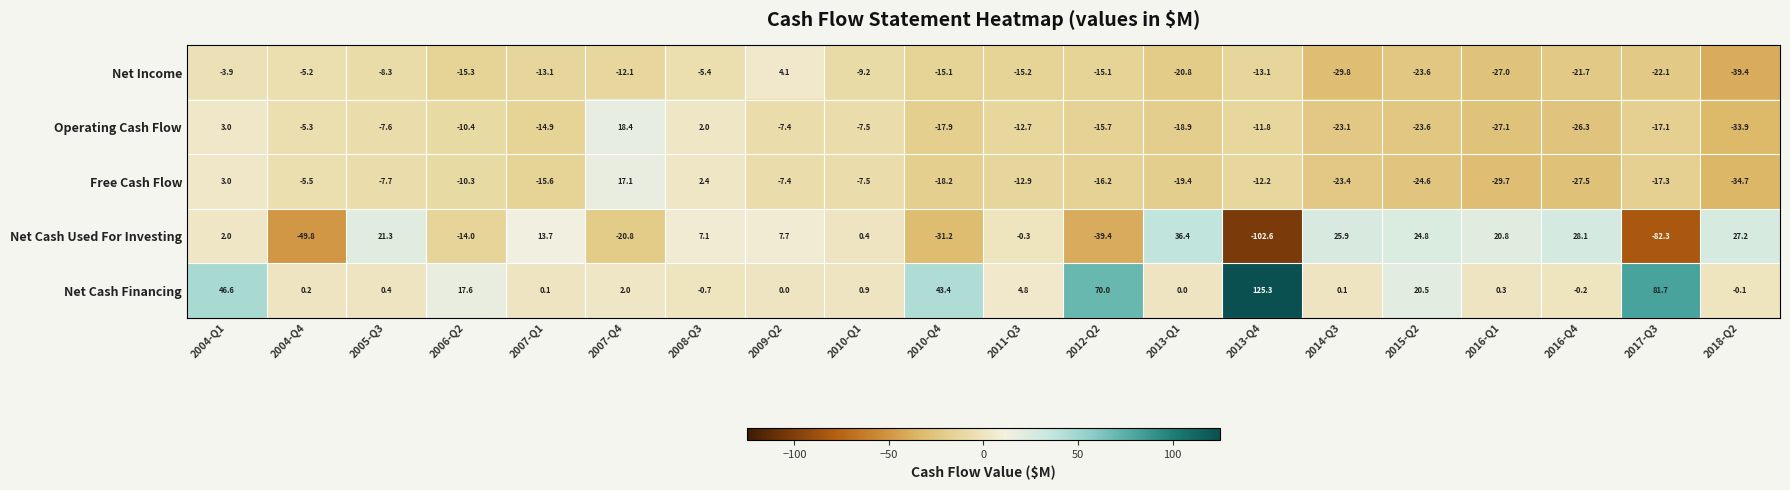

Rank the series at 2013-Q1 from highest to lowest value.

Net Cash Used For Investing, Net Cash Financing, Operating Cash Flow, Free Cash Flow, Net Income